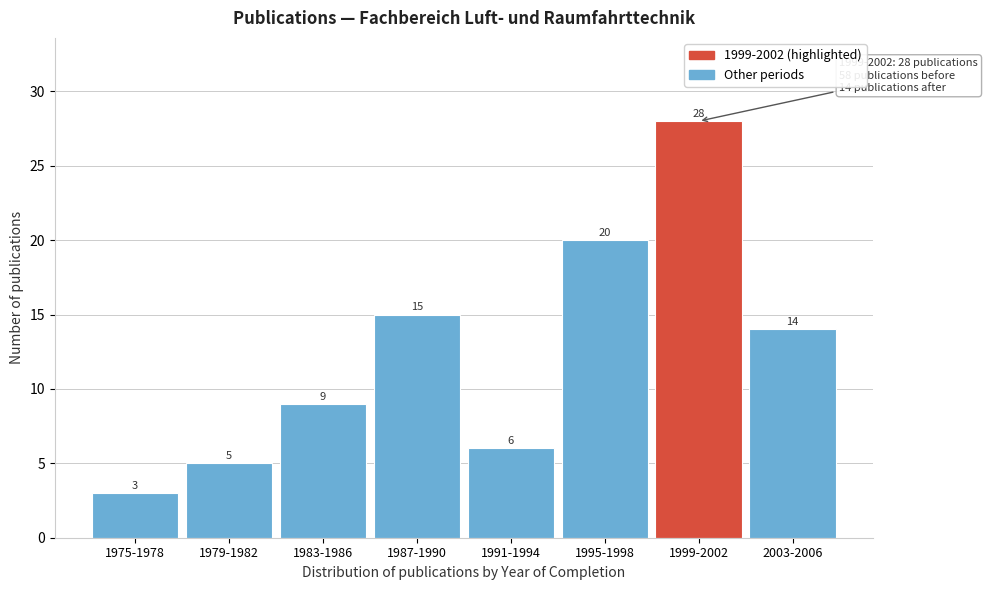

Reading left to right, list all the values displayed in this chart.

1975-1978=3	1979-1982=5	1983-1986=9	1987-1990=15	1991-1994=6	1995-1998=20	1999-2002=28	2003-2006=14